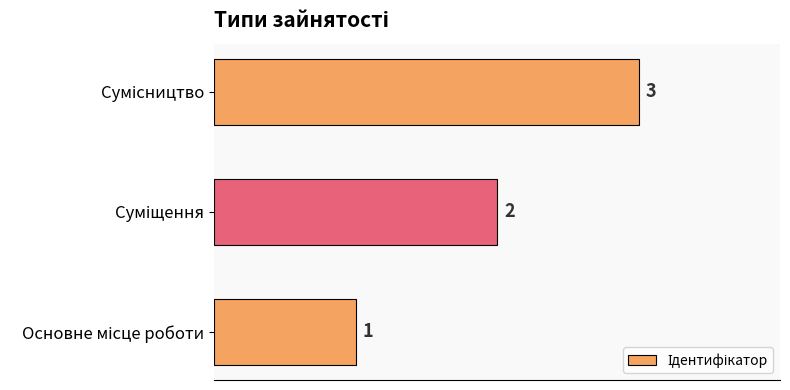

What is the sum of all values?

6